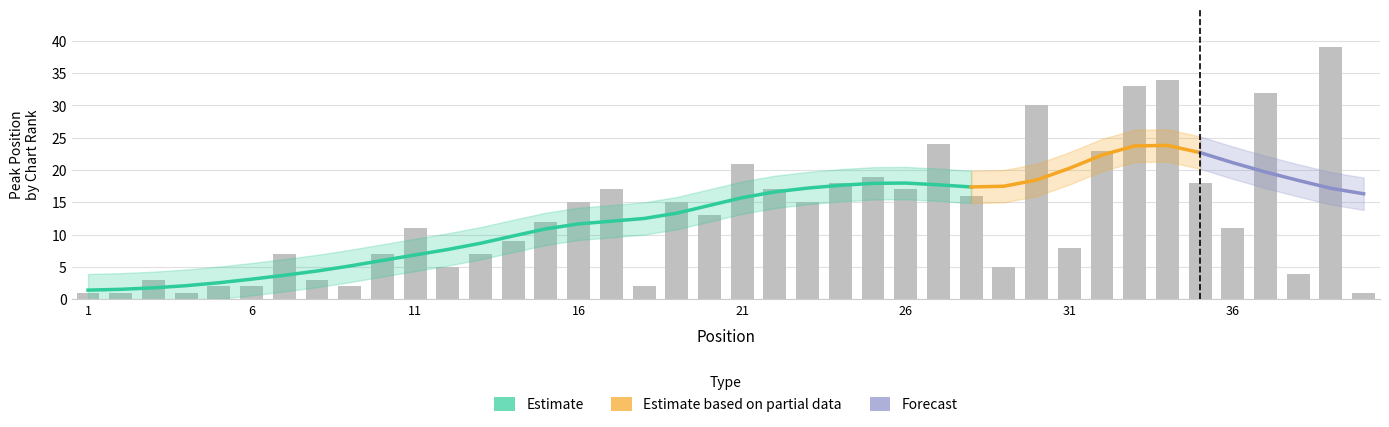

The value at 23 is 15. True or false?

True